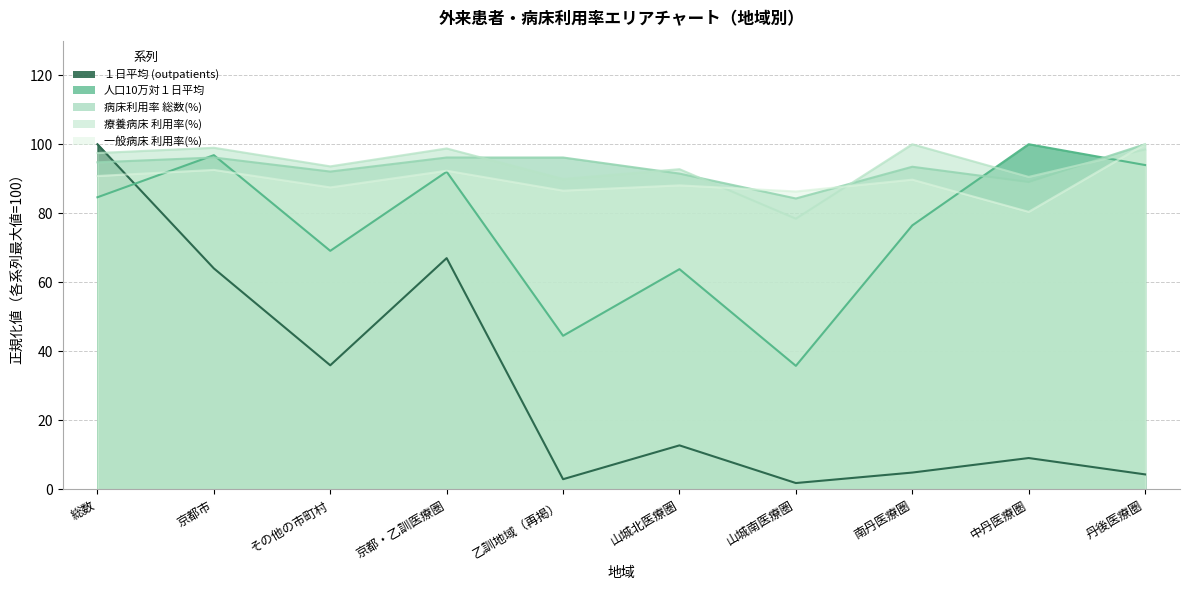

How many times do 病床利用率 総数(%) and １日平均 (outpatients) cross each other?

1